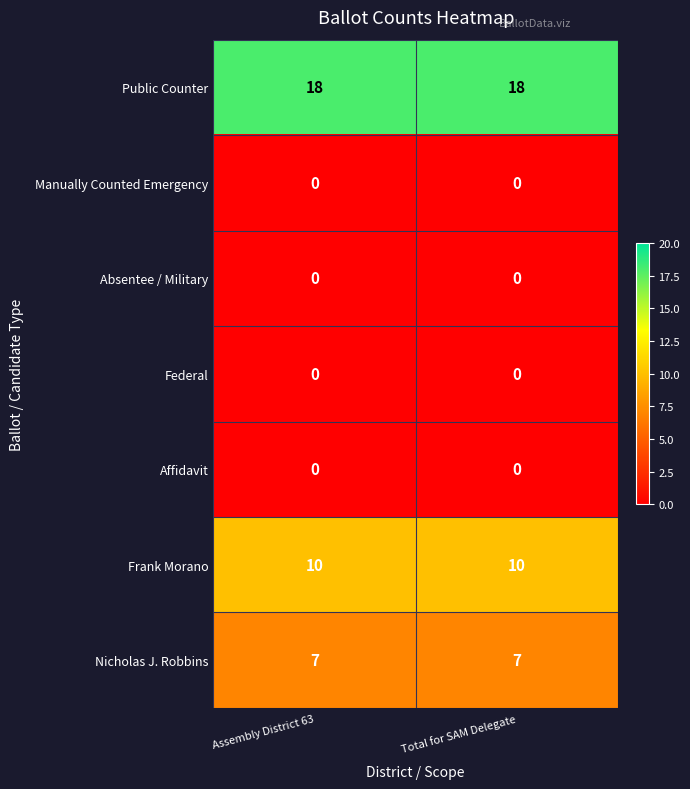

What is the highest value of the Nicholas J. Robbins series?

7